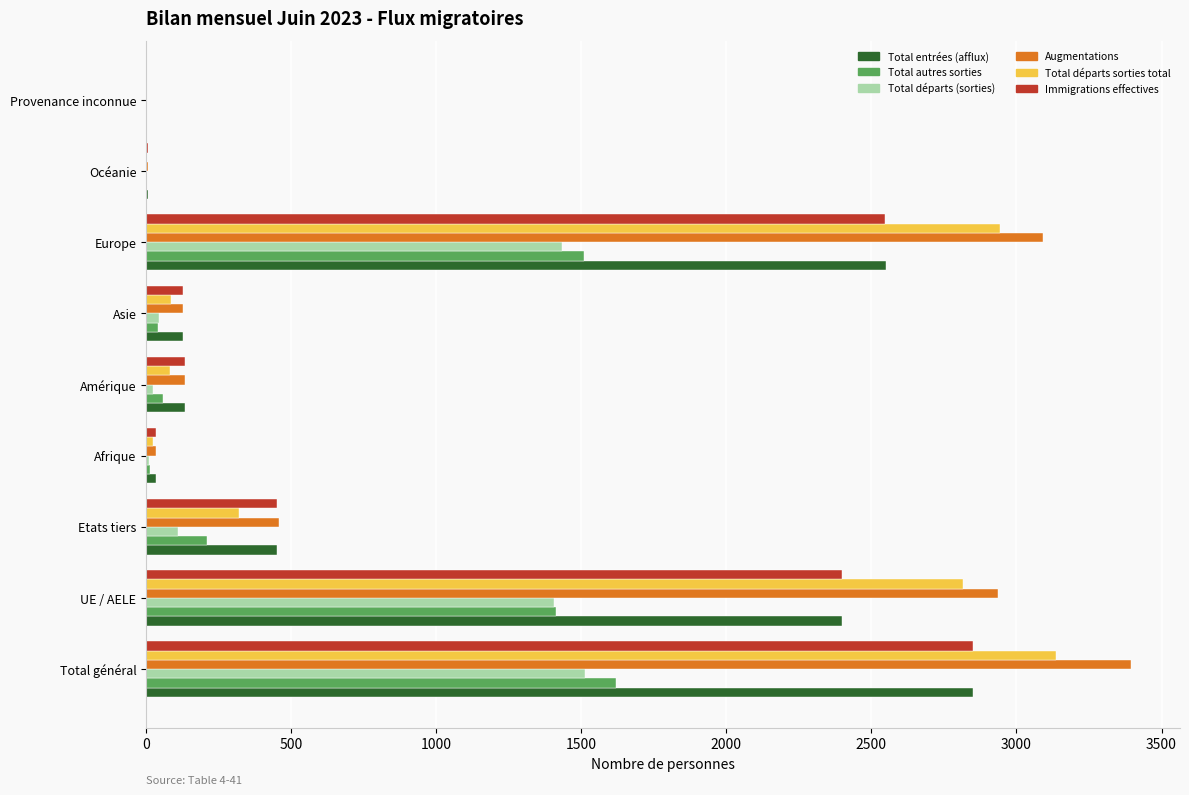

Is it true that Total autres sorties equals 752 at Provenance inconnue?

False